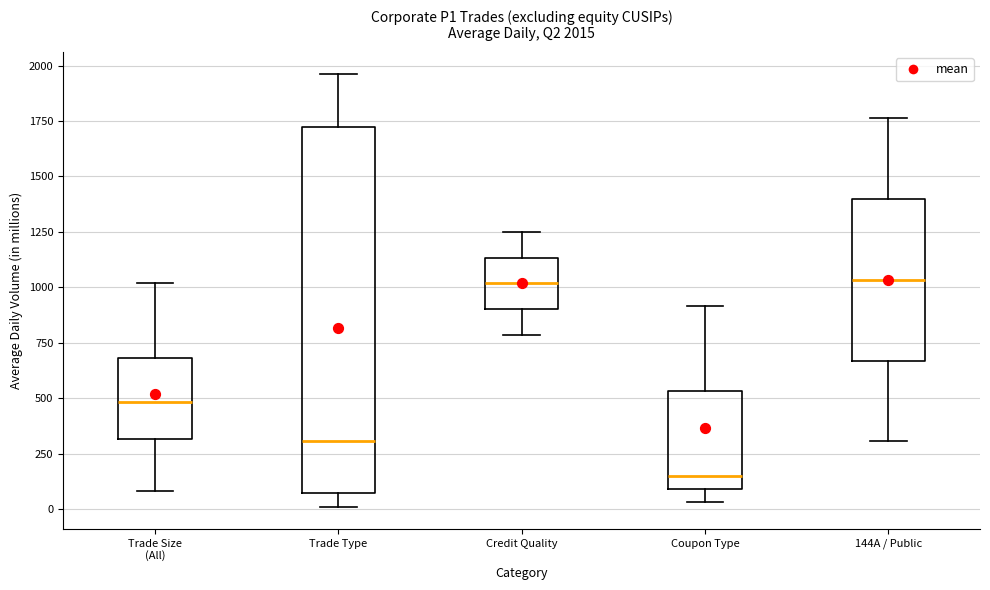

Which box is the tallest, from its lower edge to its upper edge?

Trade Type